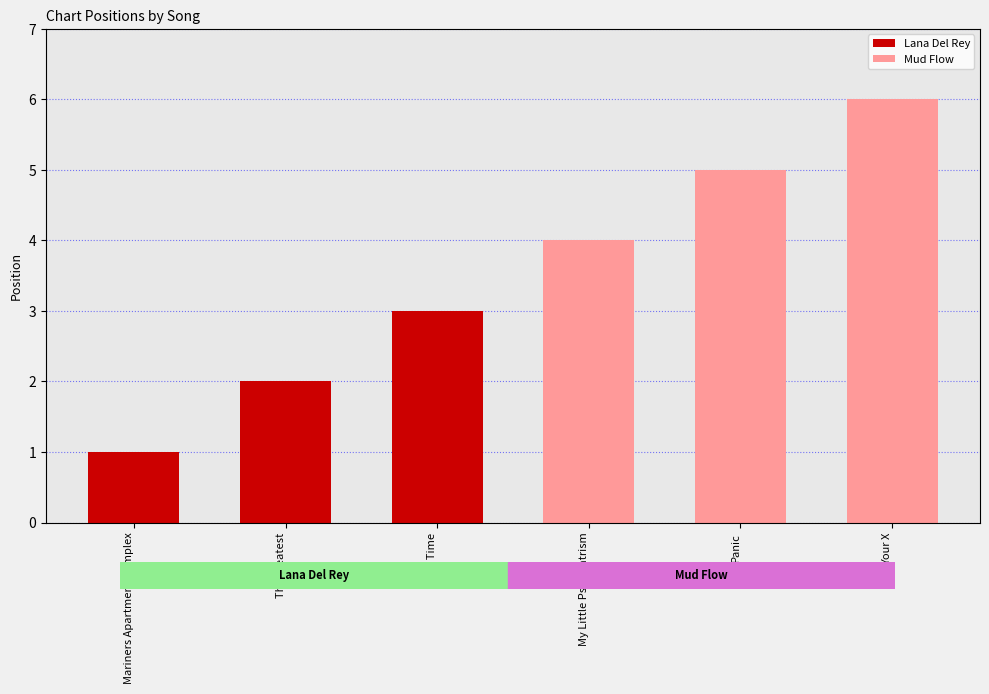

How many groups of bars are there?

3